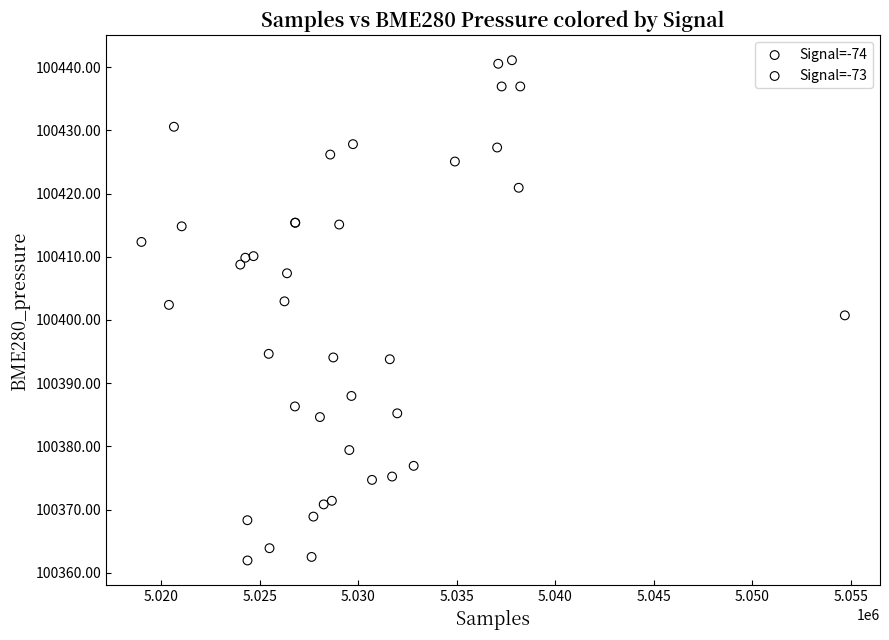

What are all the series names shown in the legend?

Signal=-74, Signal=-73